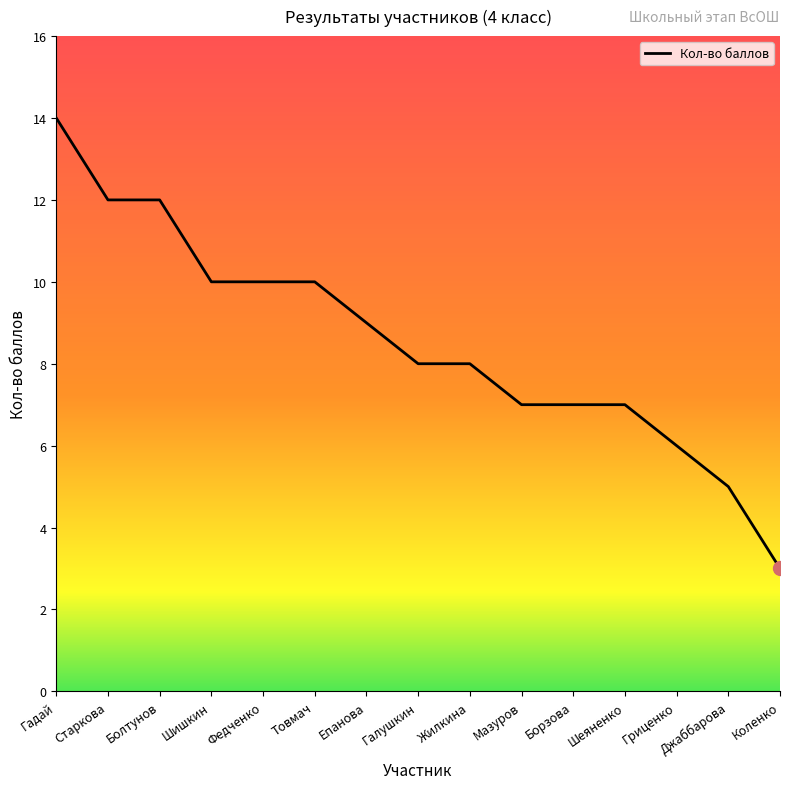

Approximately how many times larger is the value at Борзова compared to Галушкин?

0.9